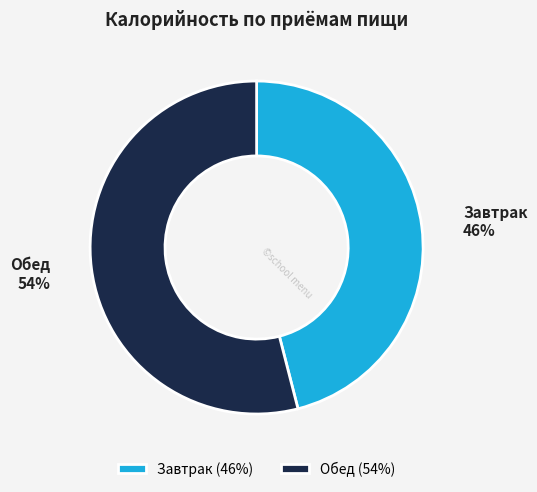

Is there a majority slice in this chart?

Yes